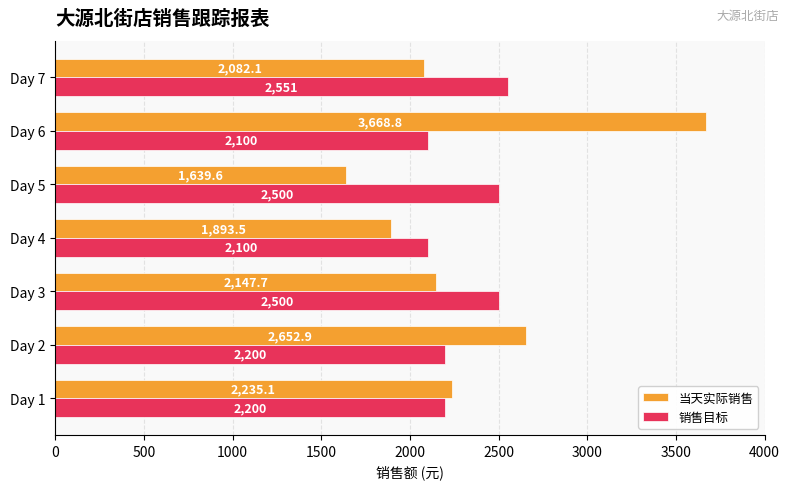

At which label does 销售目标 reach its peak?

Day 7